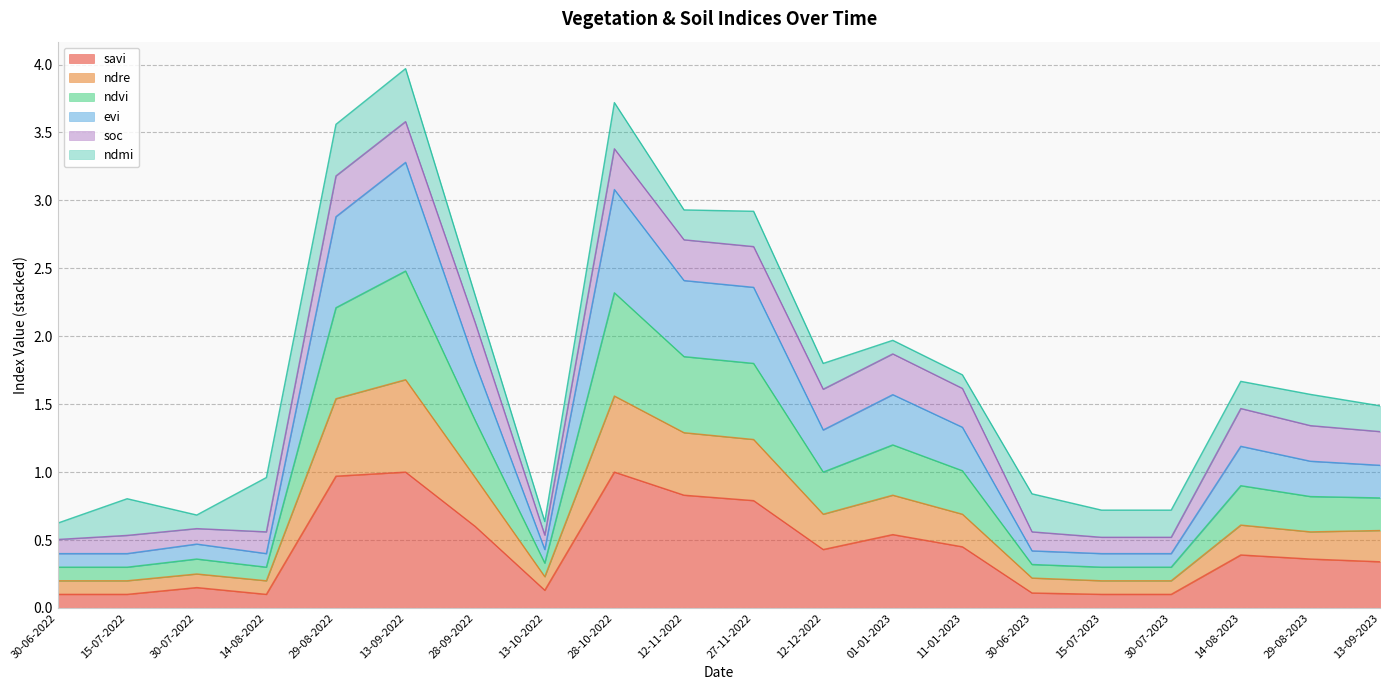

Does the chart have visible grid lines?

Yes